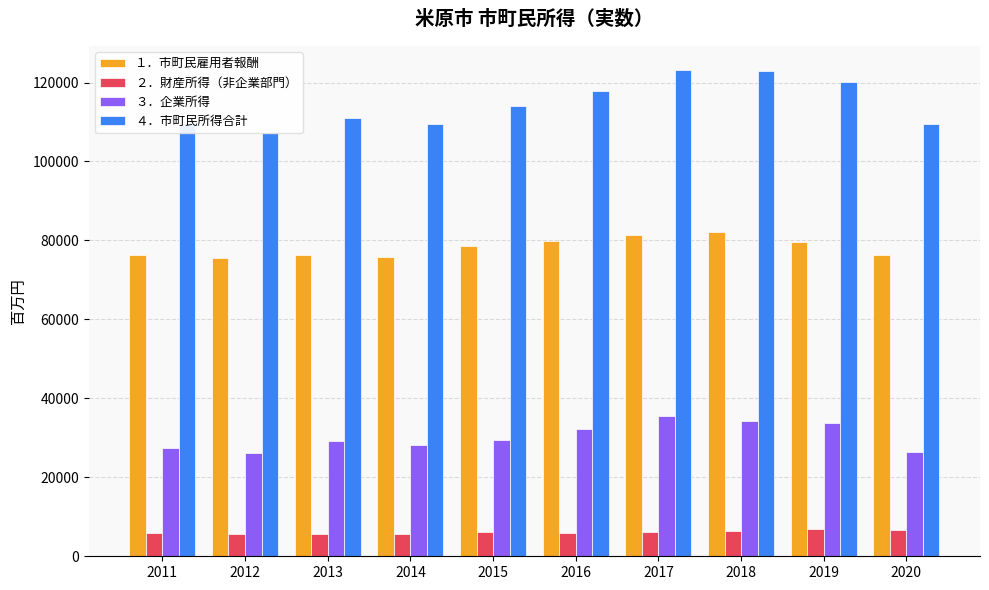

What is the value of the ２．財産所得（非企業部門） bar at the 7th from the left?

6191